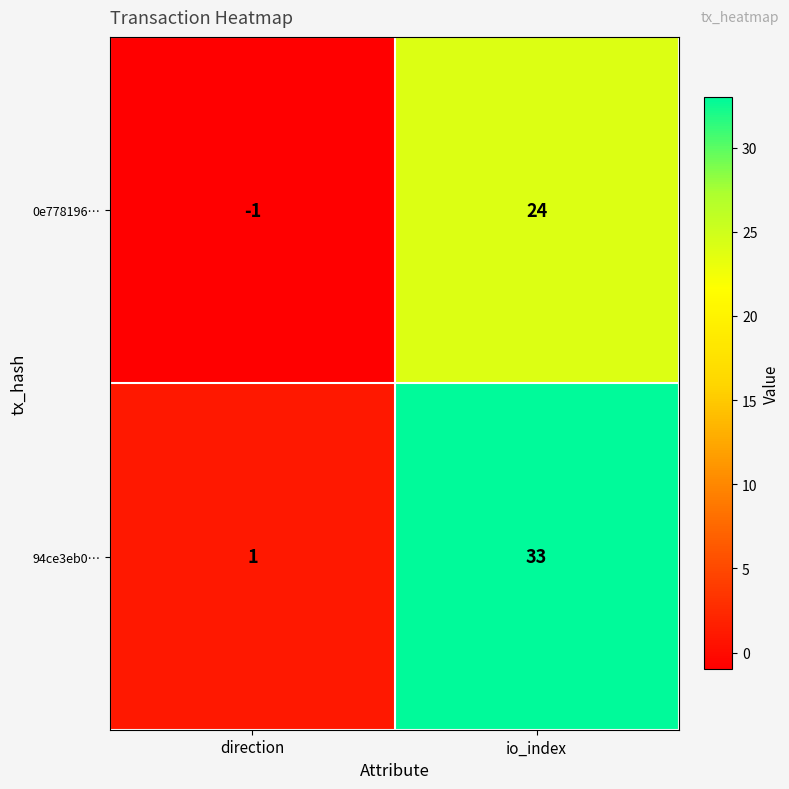

At which label is 0e778196… closest to 11?

direction